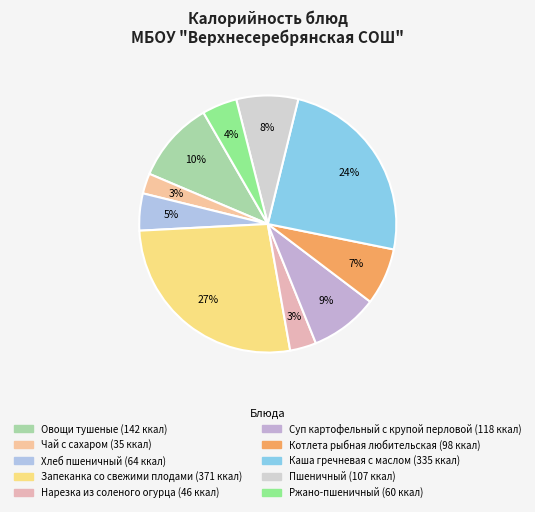

Is it true that Нарезка из соленого огурца is 3% of the pie?

True